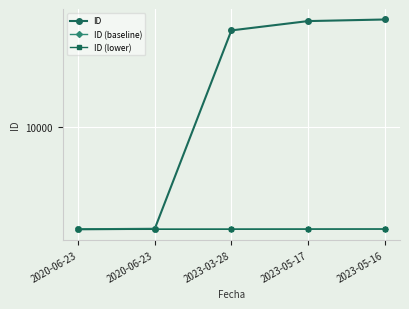

What is the minimum value for ID (lower)?

8576